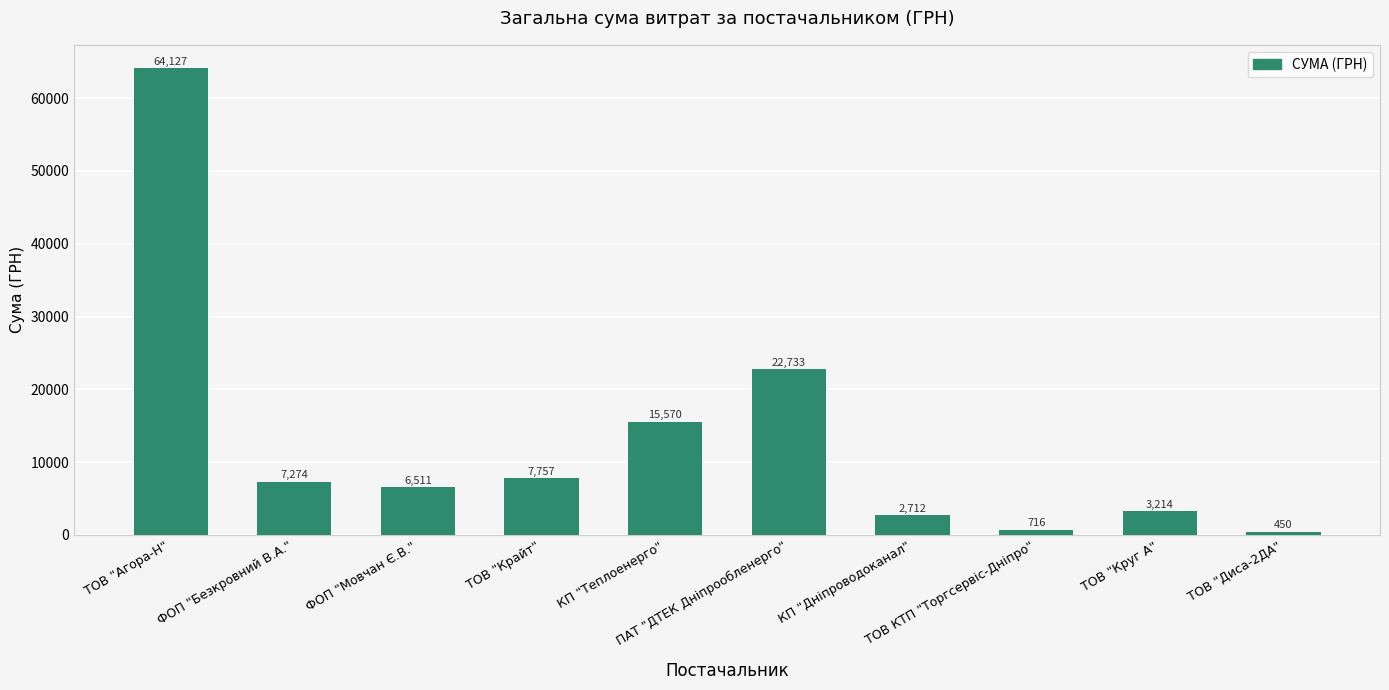

List the labels in order of value, smallest first.

ТОВ "Диса-2ДА", ТОВ КТП "Торгсервіс-Дніпро", КП "Дніпроводоканал", ТОВ "Круг А", ФОП "Мовчан Є.В.", ФОП "Безкровний В.А.", ТОВ "Крайт", КП "Теплоенерго", ПАТ "ДТЕК Дніпрообленерго", ТОВ "Агора-Н"